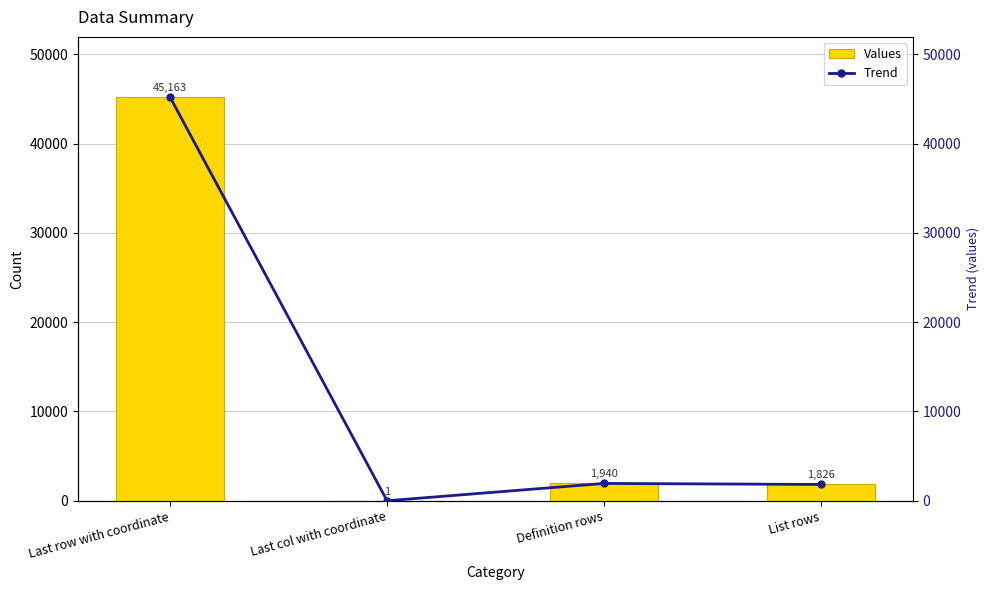

How many categories are shown in the chart?

4